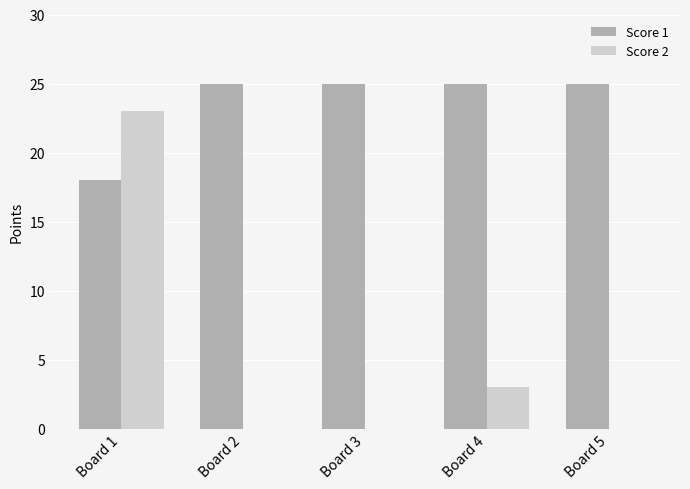

Are the bars grouped side by side (vs. stacked)?

Yes